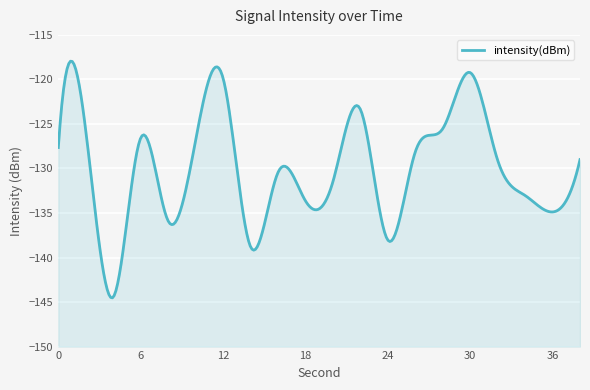

What is the value of the 2nd point from the left?

-125.7